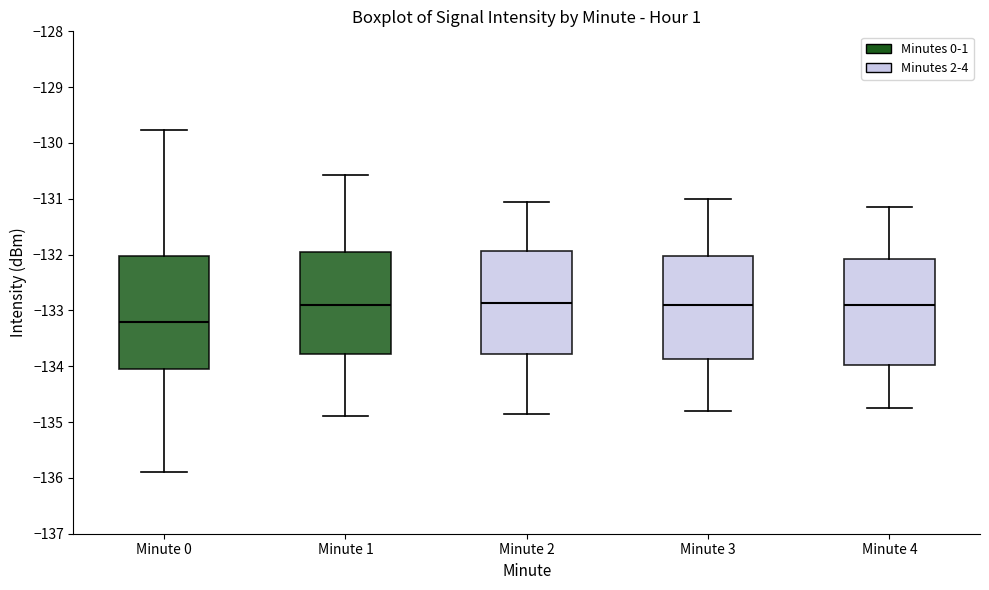

Comparing the boxes themselves (not the whiskers), which one is the tallest?

Minute 0